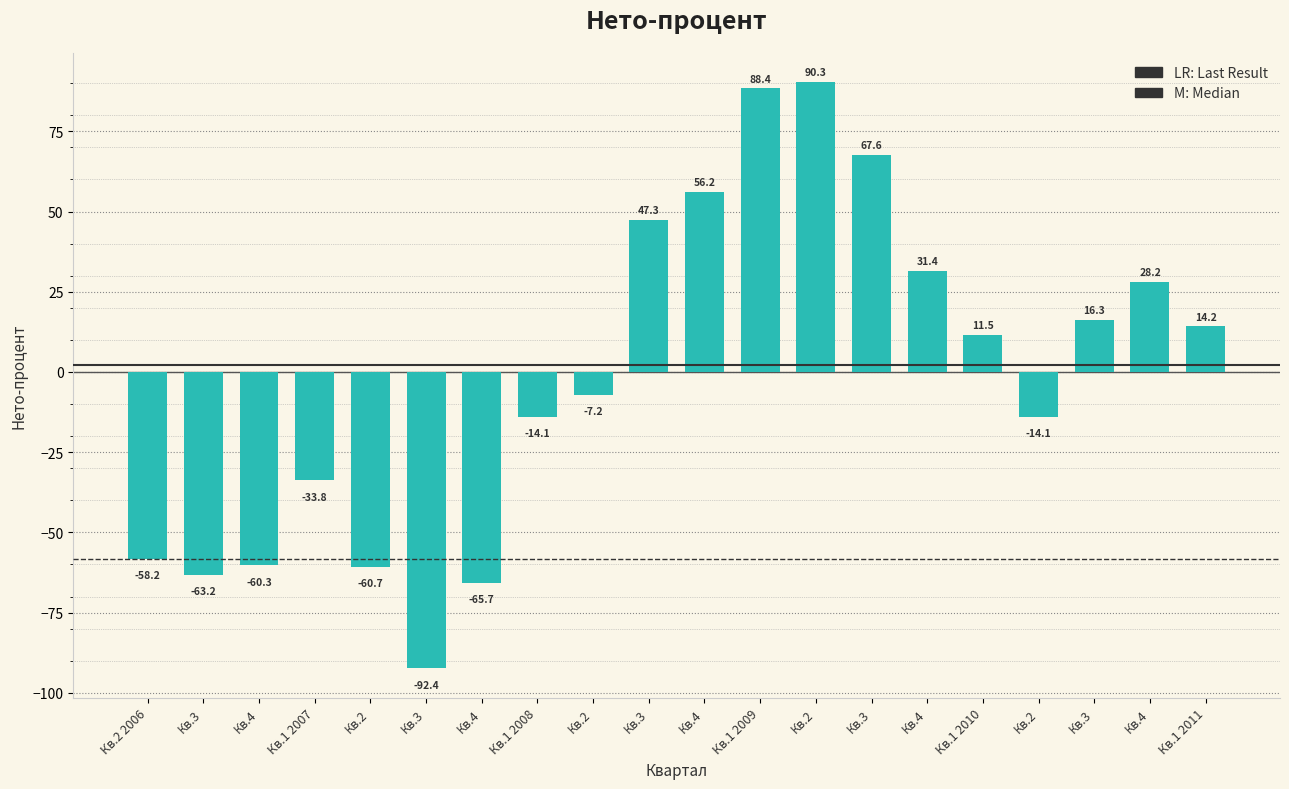

Which has a higher value, Кв.1 2010 or Кв.1 2011?

Кв.1 2011